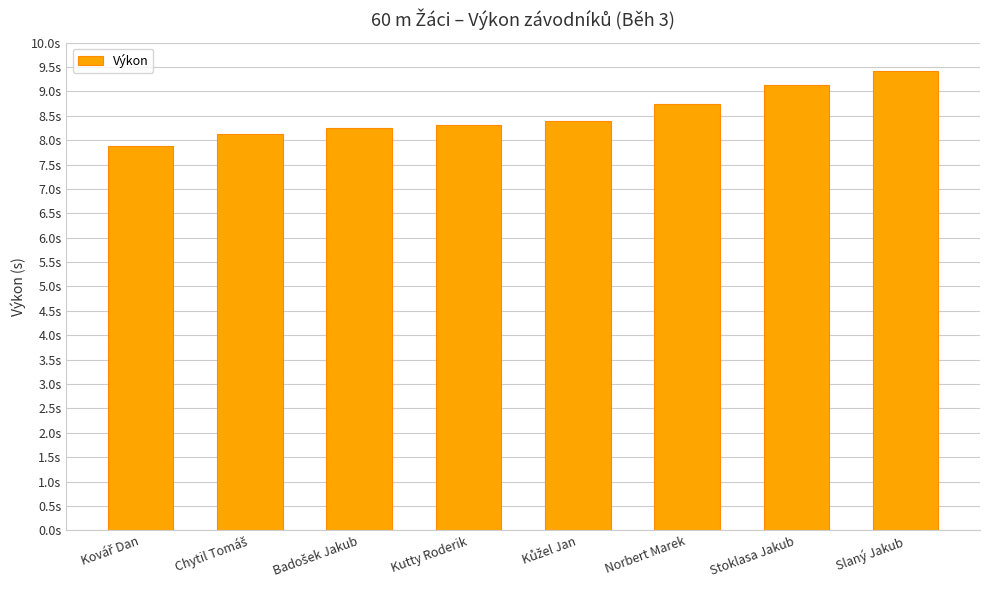

Rank the categories by value from lowest to highest.

Kovář Dan, Chytil Tomáš, Badošek Jakub, Kutty Roderik, Kůžel Jan, Norbert Marek, Stoklasa Jakub, Slaný Jakub